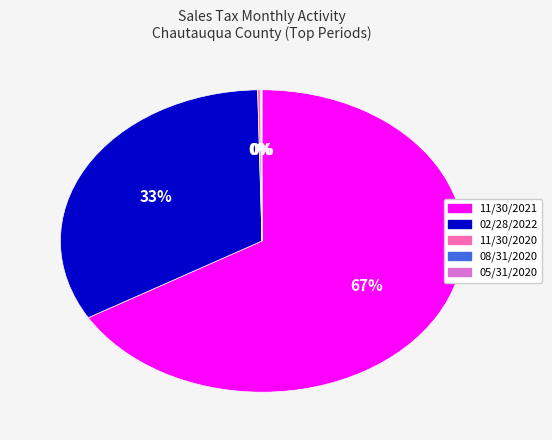

To the nearest percent, what percentage of the pie is 02/28/2022?

33%